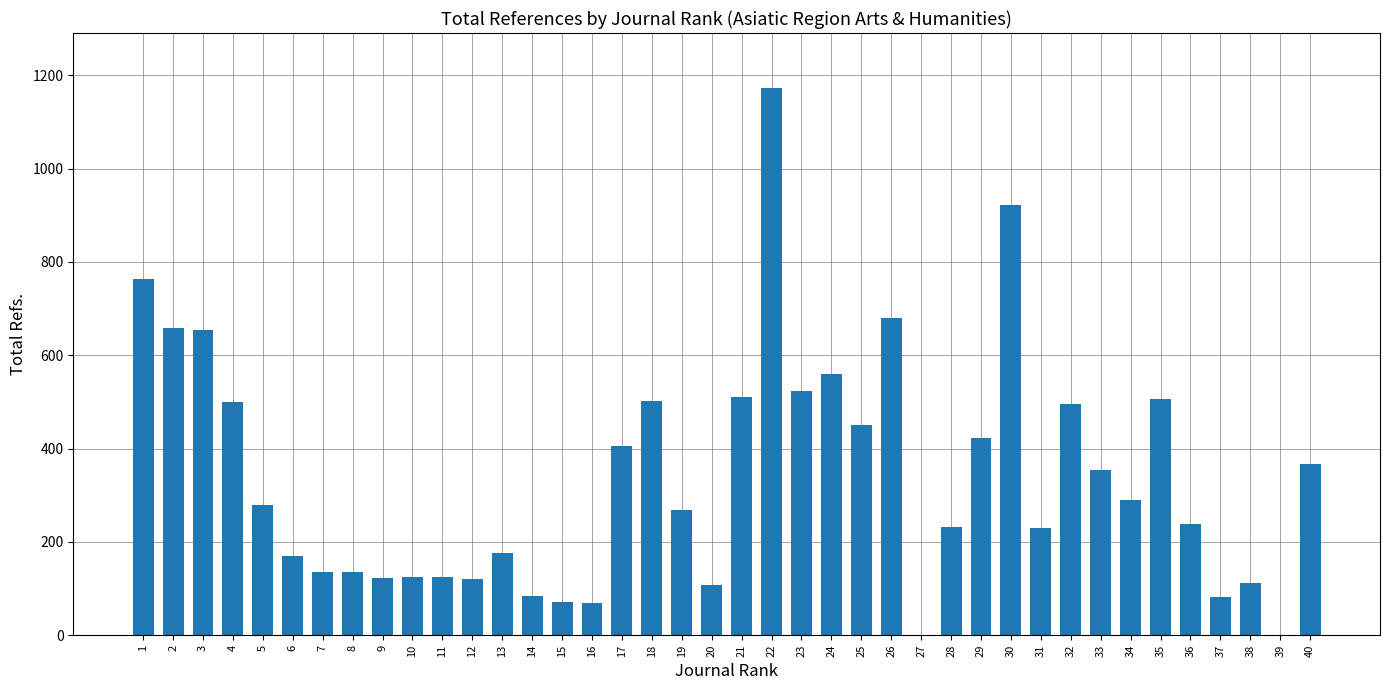

The value at 18 is 502. True or false?

True